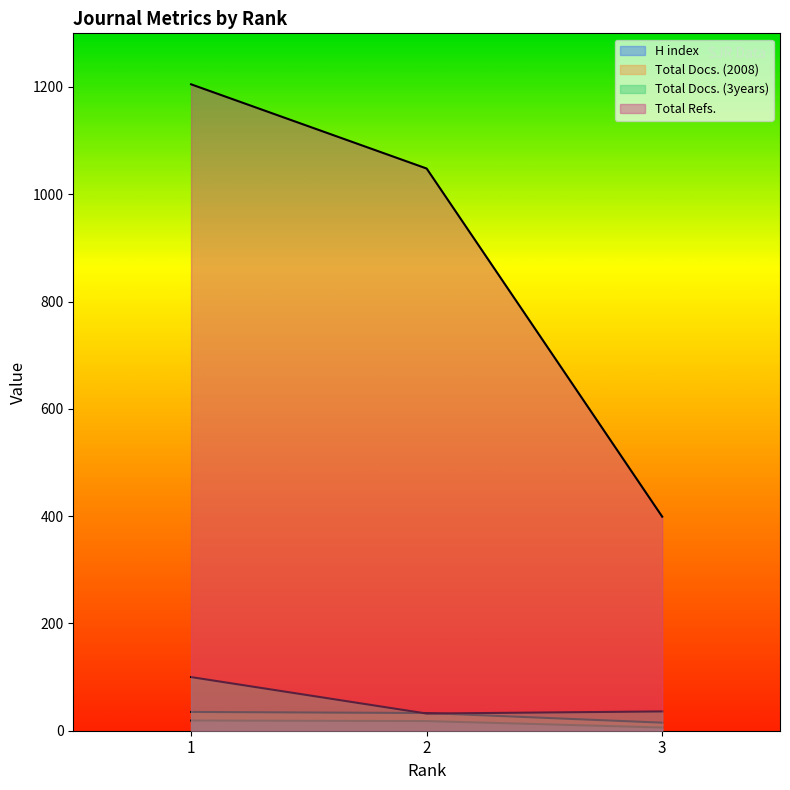

Where does the Total Docs. (3years) series first go above 36?

1